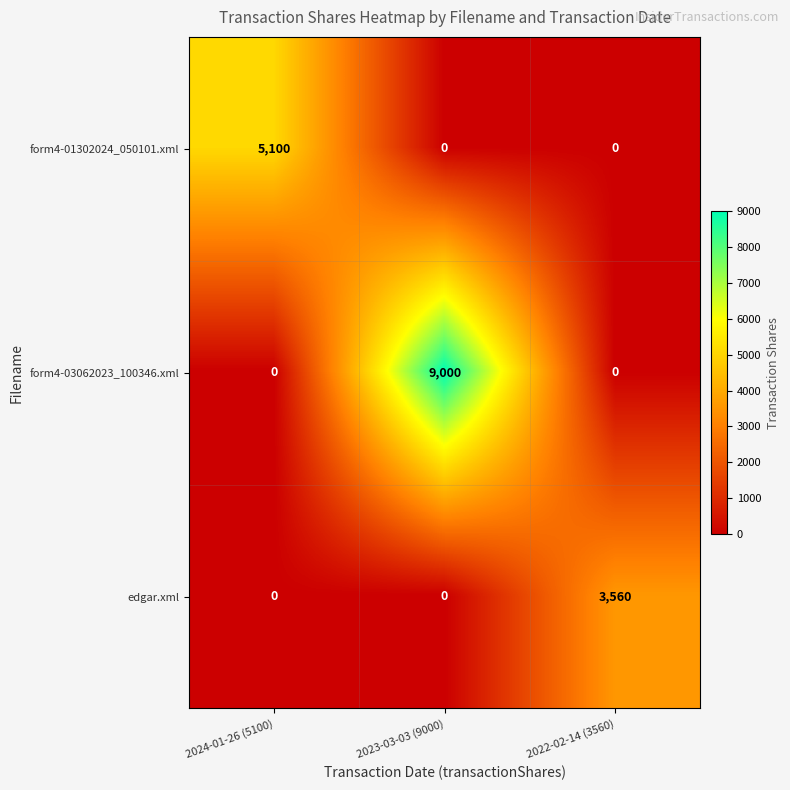

Between 2023-03-03 (9000) and 2022-02-14 (3560), which series saw the biggest shift?

form4-03062023_100346.xml